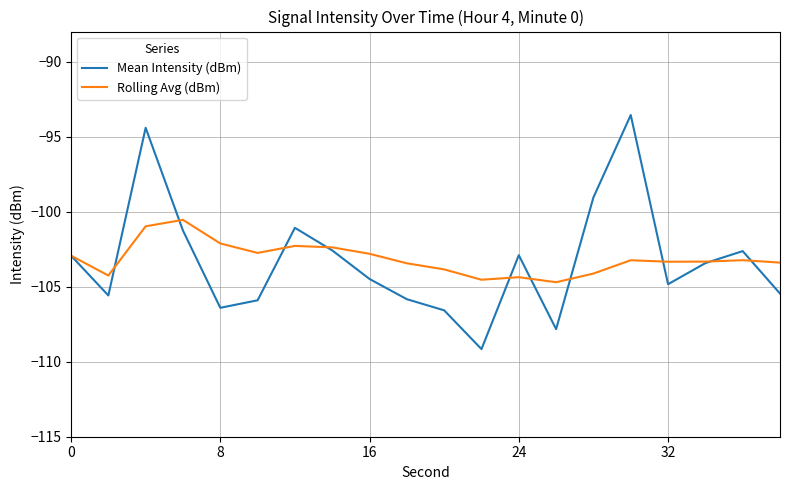

What are all the series names shown in the legend?

Mean Intensity (dBm), Rolling Avg (dBm)